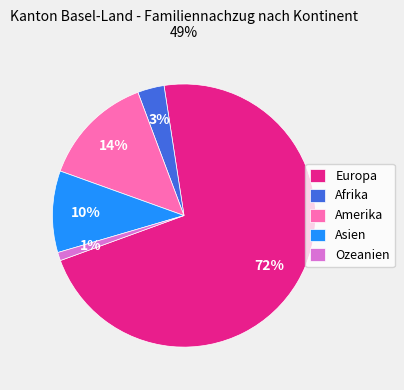

What percentage is the Afrika slice, to the nearest percent?

3%